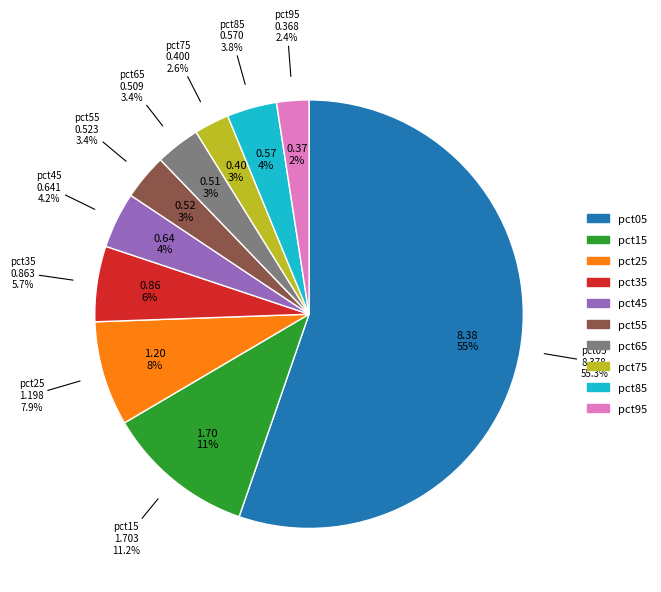

What is the majority slice?

pct05